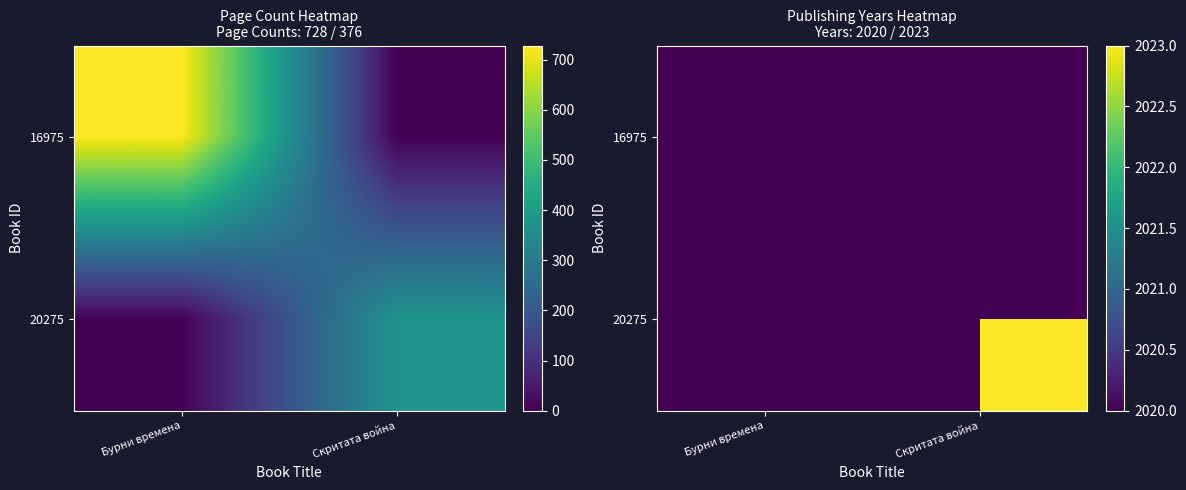

The 20275 series shows 0 at Бурни времена. True or false?

True